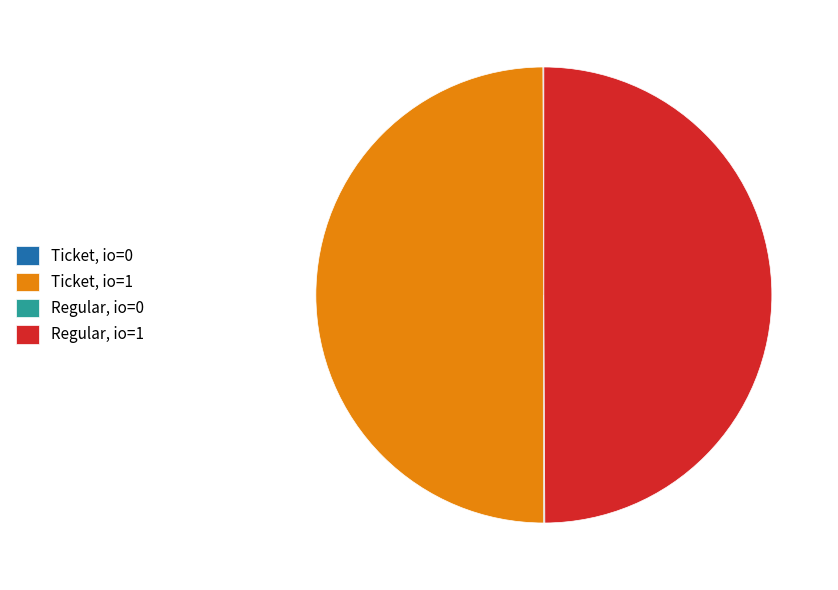

True or false: Regular, io=1 accounts for 50% of the total.

True